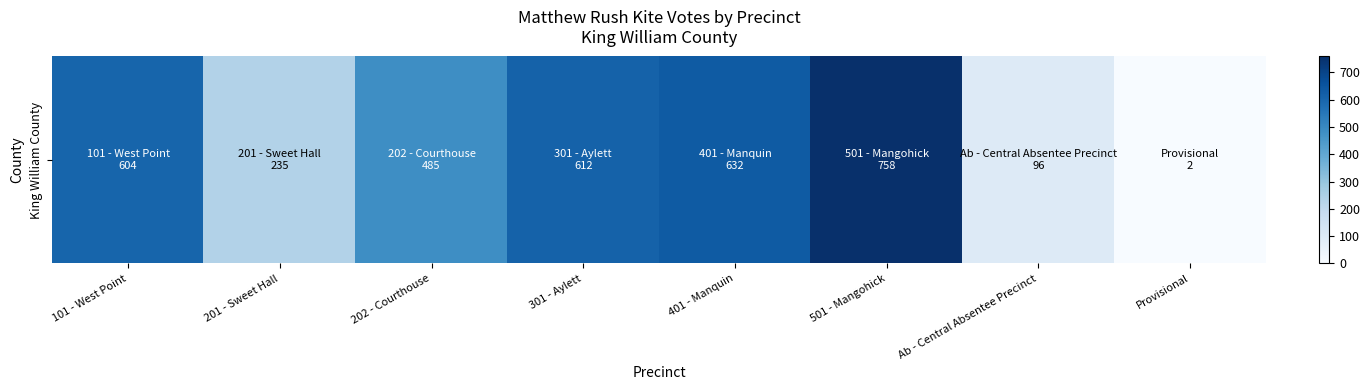

How many values are below 604?

4